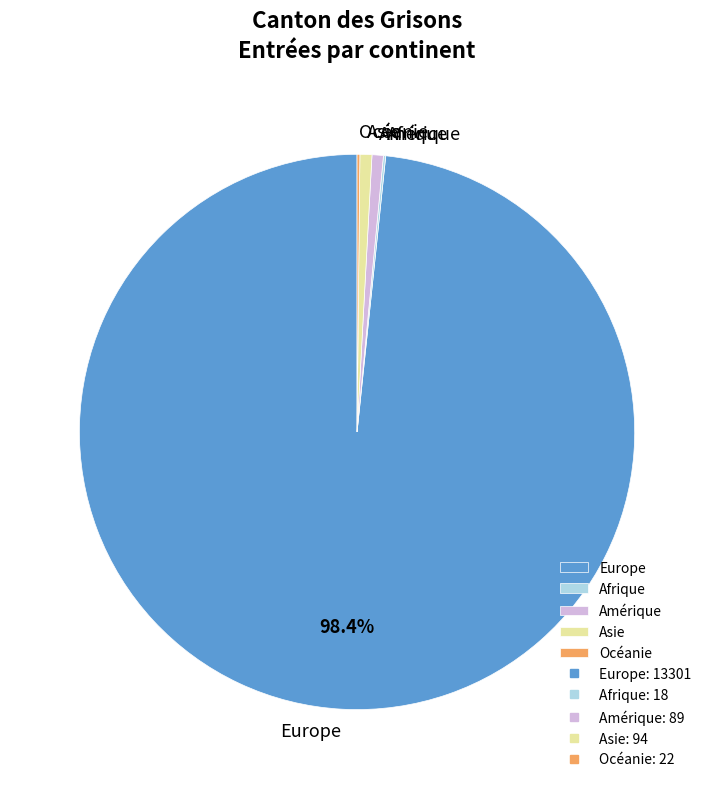

Approximately how many times larger is the value at Europe compared to Amérique?

149.4